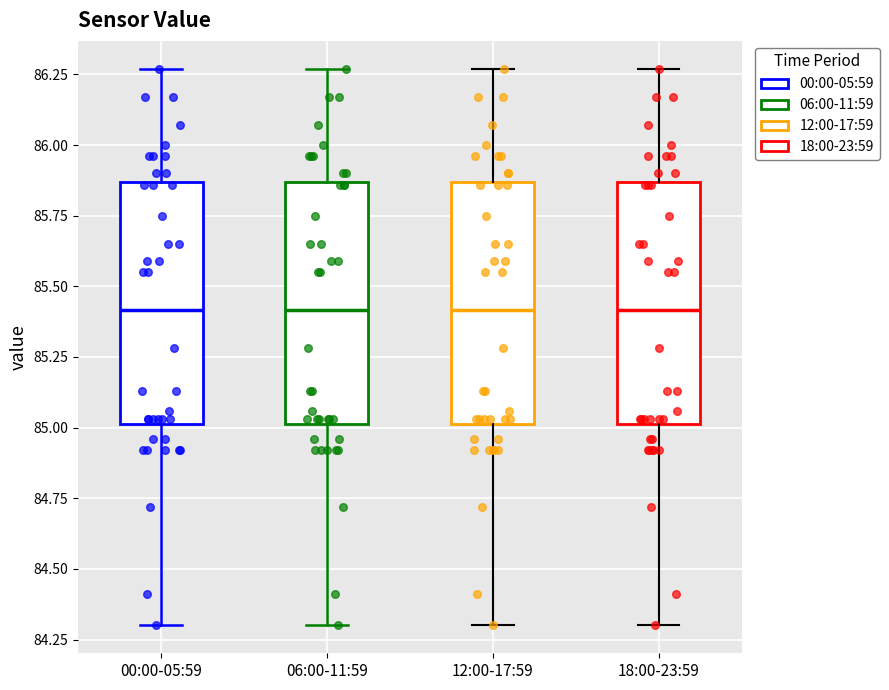

Reading left to right, transcribe this box plot: for each box, give where its median line is, the range the box spans, and where its two whiskers end, as read against the y-axis. The values are not printed on the chart, so give them approximately, as read against the axis.

00:00-05:59: median 85.40, box 85.00 to 85.85, whiskers 84.30 to 86.25
06:00-11:59: median 85.40, box 85.00 to 85.85, whiskers 84.30 to 86.25
12:00-17:59: median 85.40, box 85.00 to 85.85, whiskers 84.30 to 86.25
18:00-23:59: median 85.40, box 85.00 to 85.85, whiskers 84.30 to 86.25